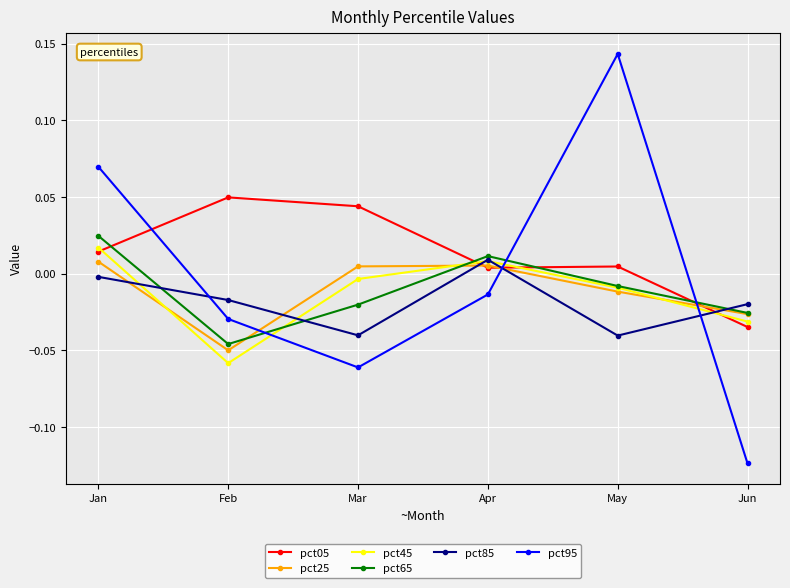

True or false: pct65 has a value of 0.0 at Apr.

True